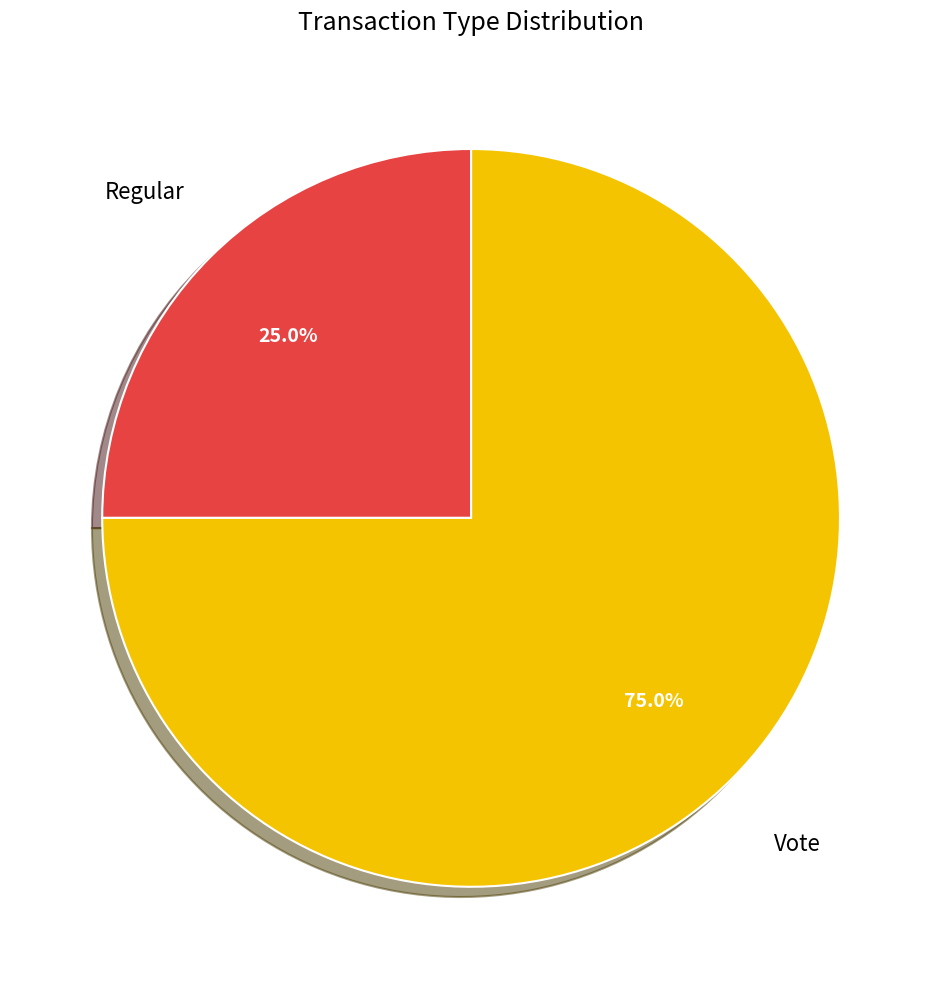

Between Regular and Vote, which is larger?

Vote